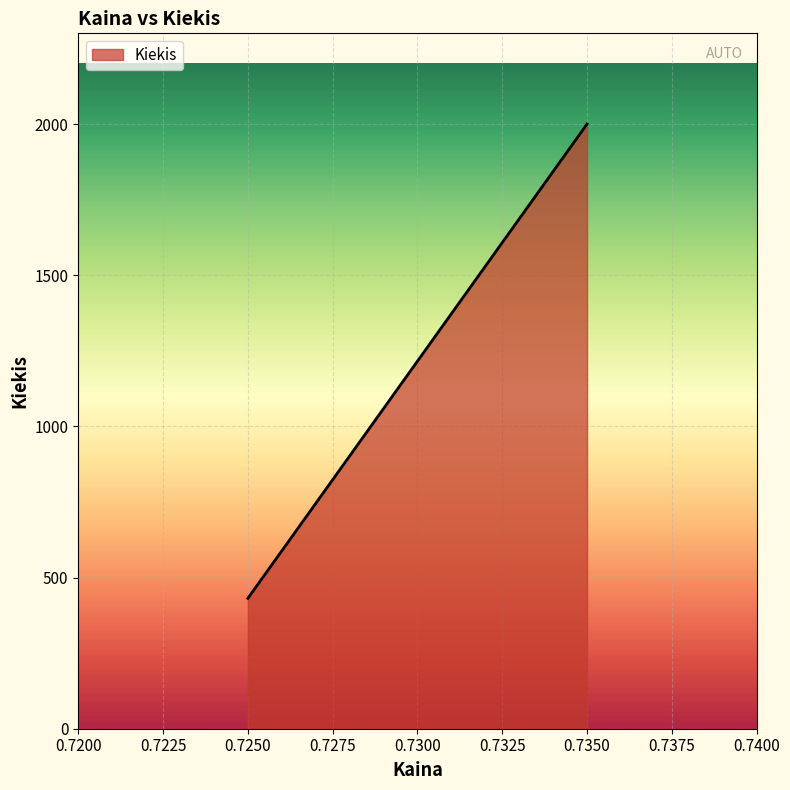

Rank the categories by value from highest to lowest.

0.7350, 0.7250